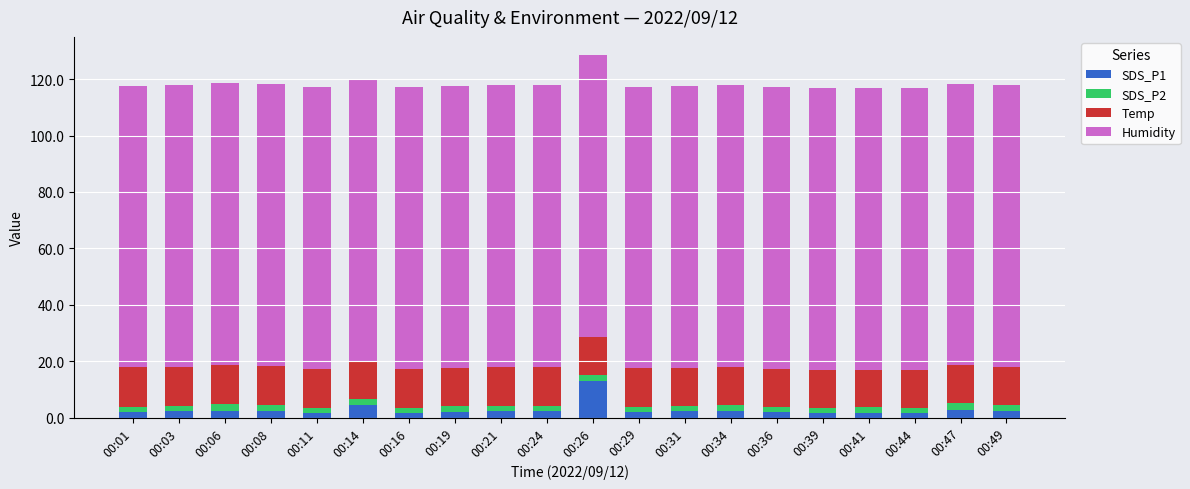

Which category has the highest value in the SDS_P1 series?

00:26